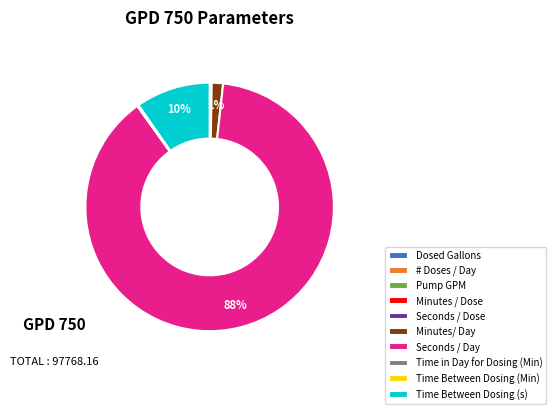

To the nearest percent, what is the average slice percentage?

10%